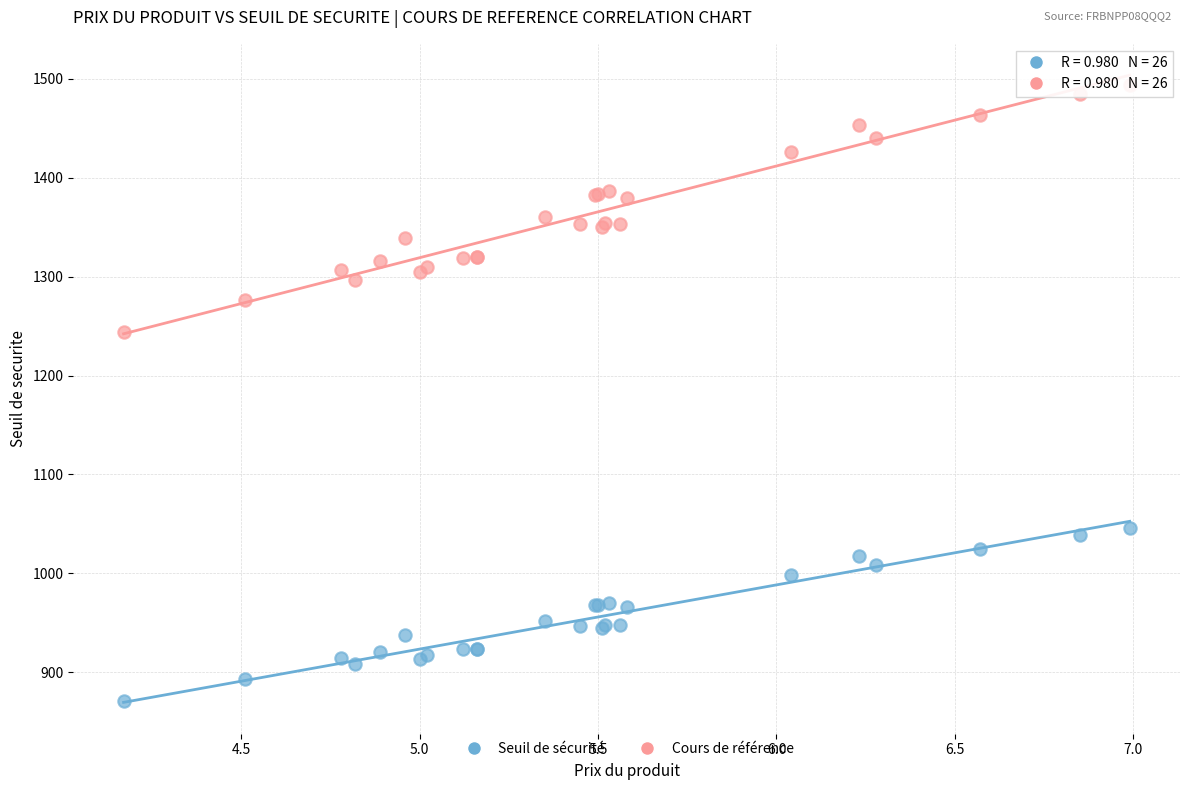

Which series has the largest Y range (max minus min)?

Cours de référence